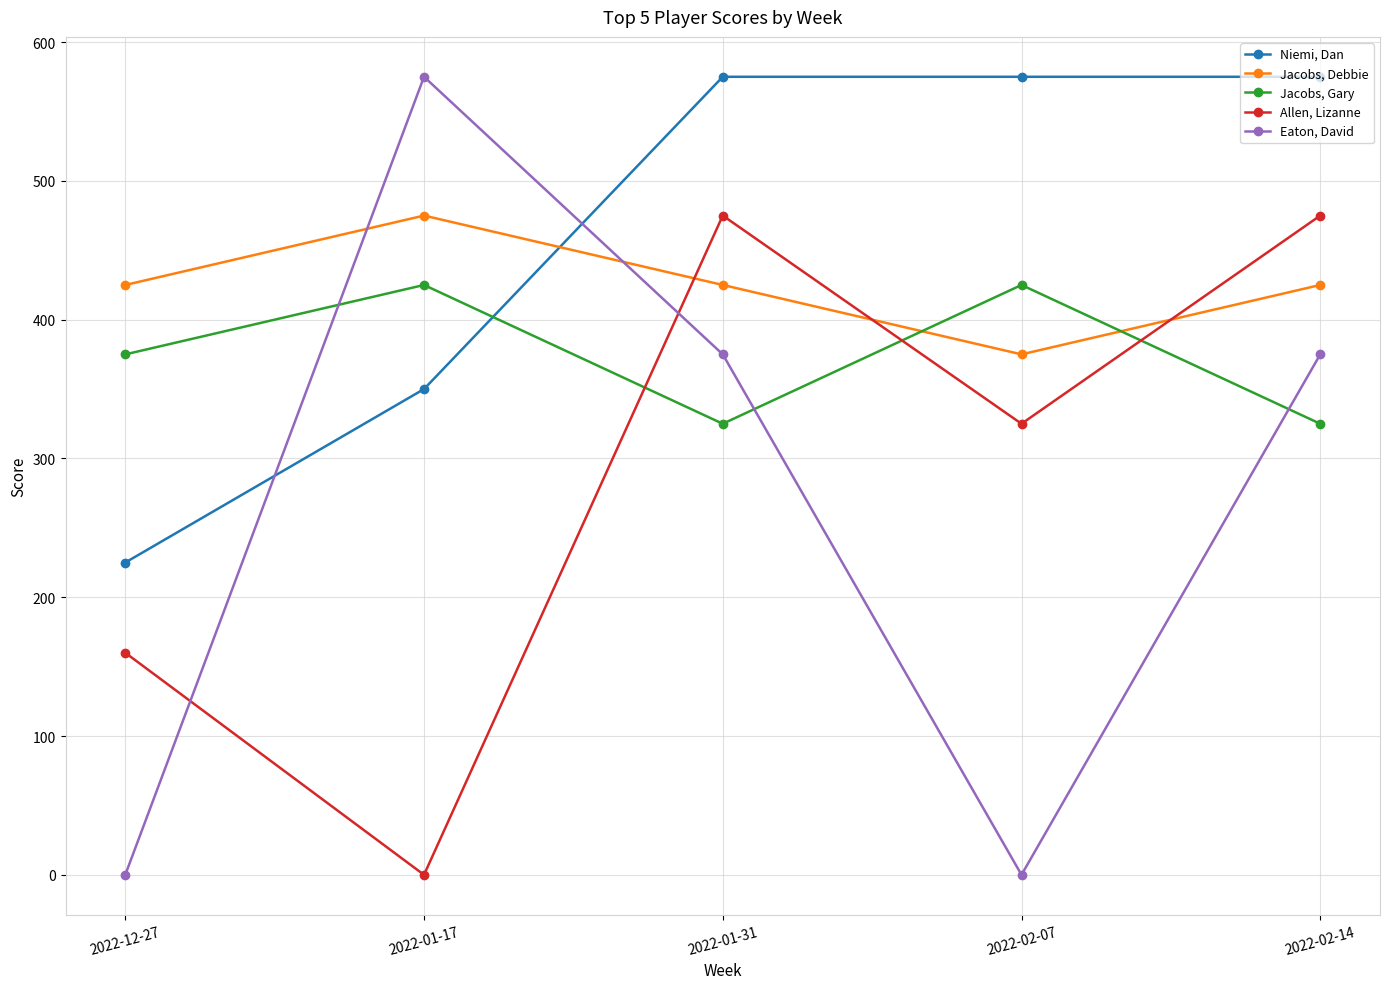

How many data points does each series have?

5